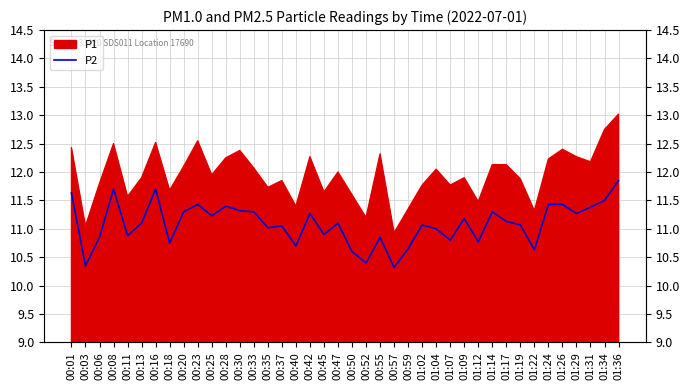

What is the label of the 37th point from the left?

01:29